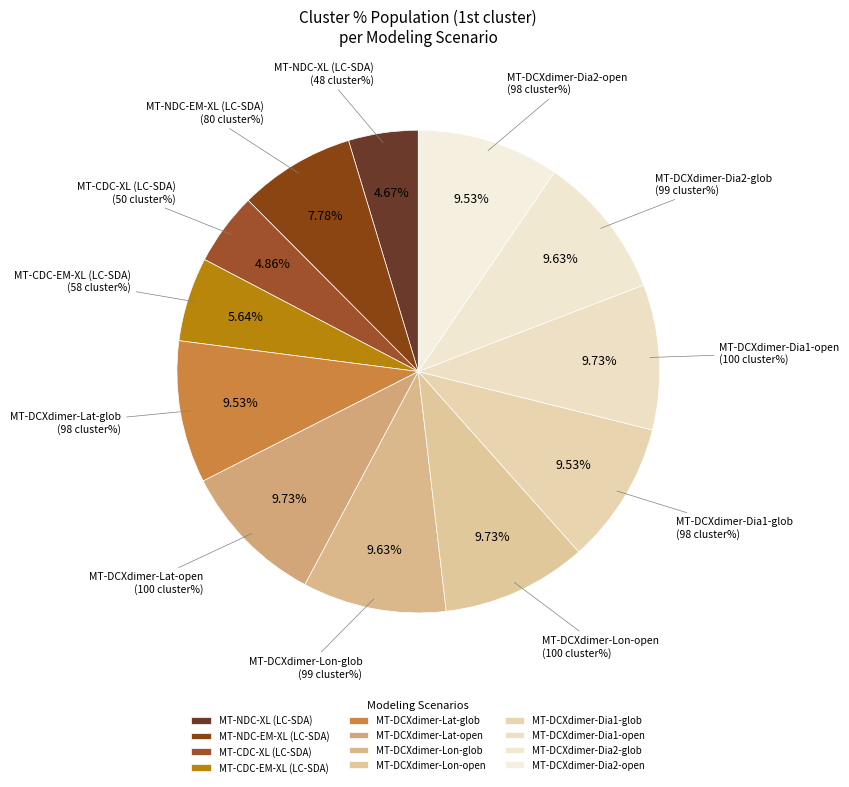

To the nearest percent, what portion does MT-DCXdimer-Dia2-glob represent?

10%